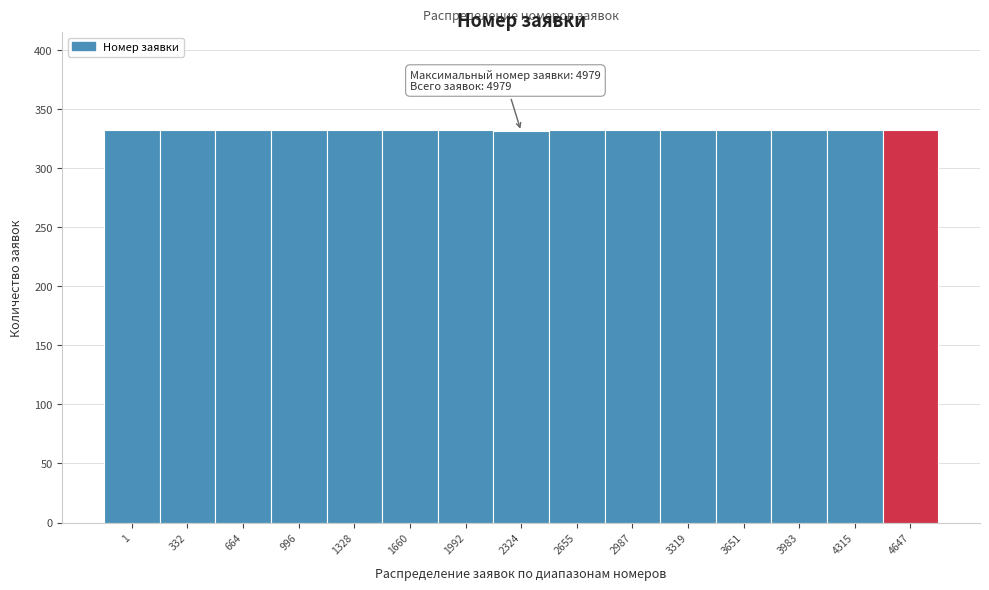

Approximately how many times larger is the value at 4315 compared to 1660?

1.0